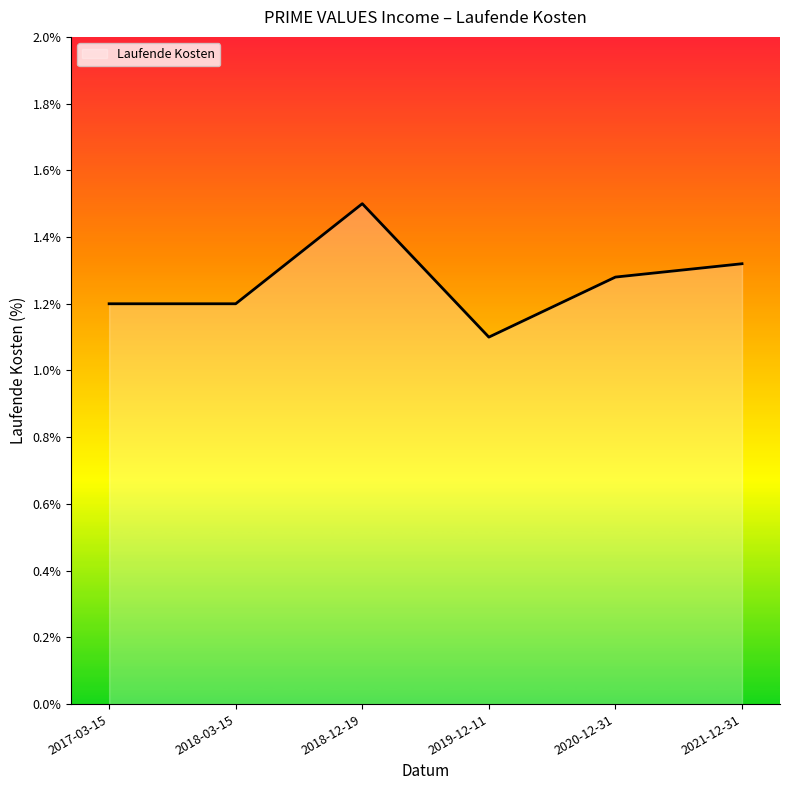

Between 2021-12-31 and 2017-03-15, which is larger?

2021-12-31